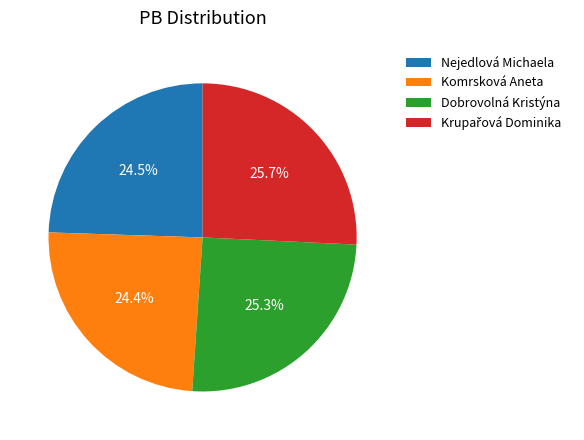

How much of the chart is everything except Nejedlová Michaela?

75.5%